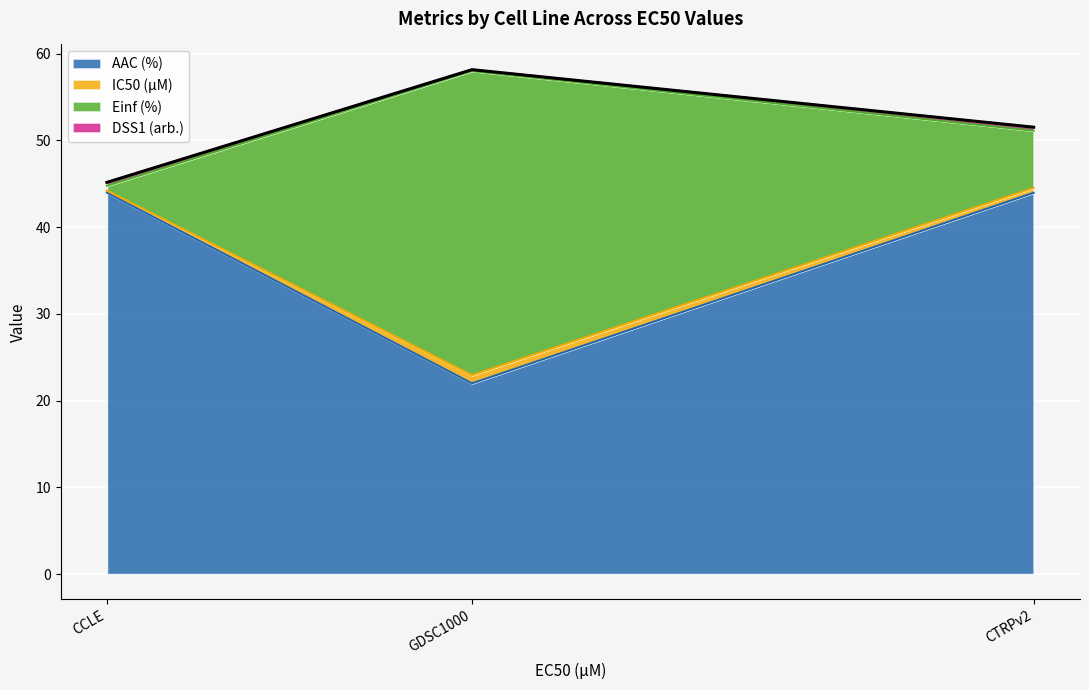

Where is AAC (%) nearest to the value 32?

GDSC1000